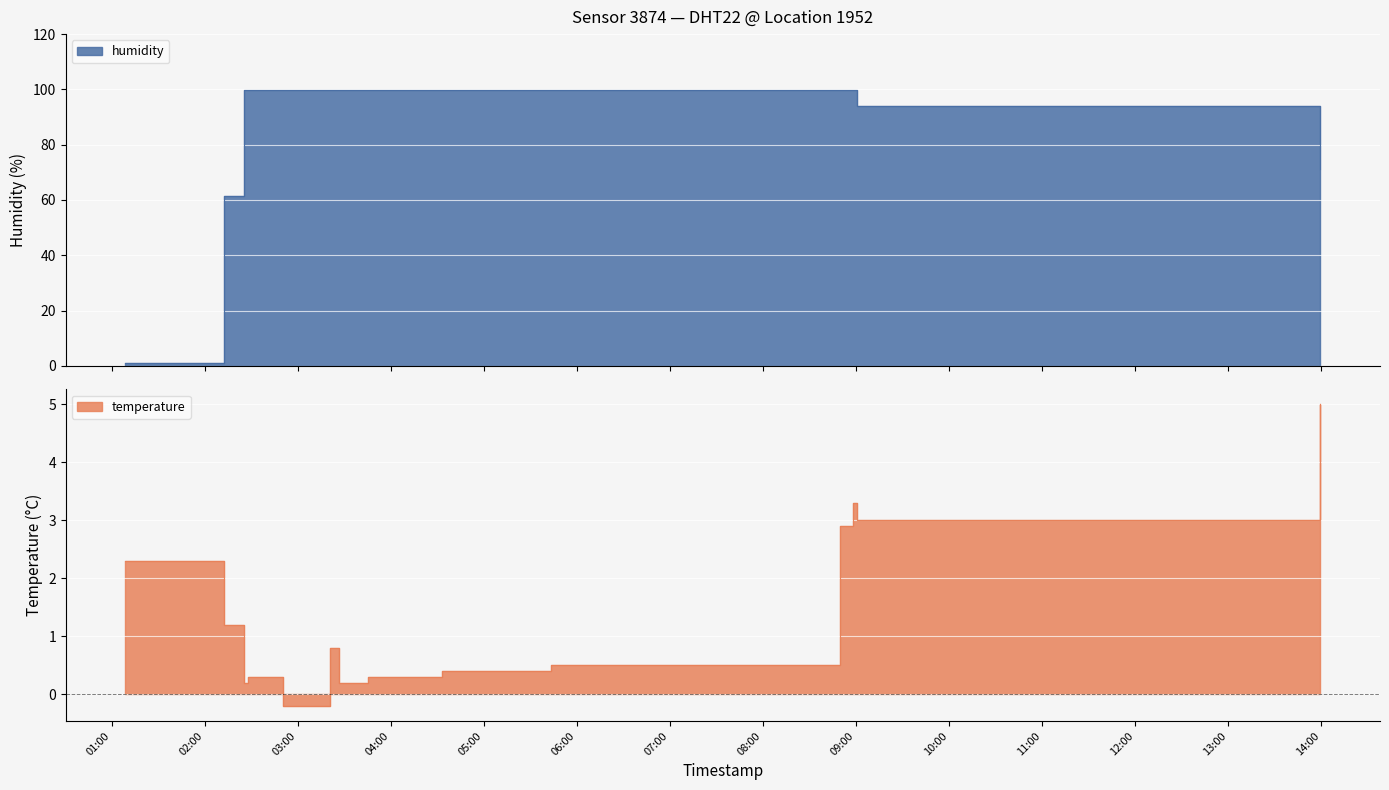

Which series has the largest range (max minus min)?

humidity